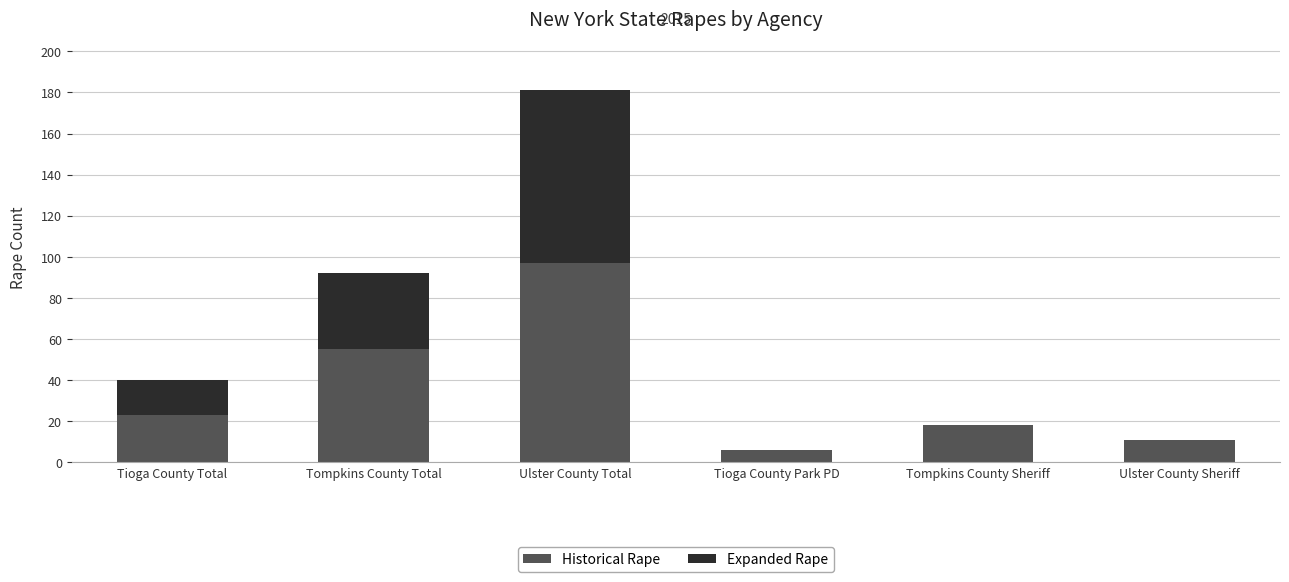

Reading left to right, transcribe the values for Historical Rape.

Tioga County Total=23	Tompkins County Total=55	Ulster County Total=97	Tioga County Park PD=6	Tompkins County Sheriff=18	Ulster County Sheriff=11